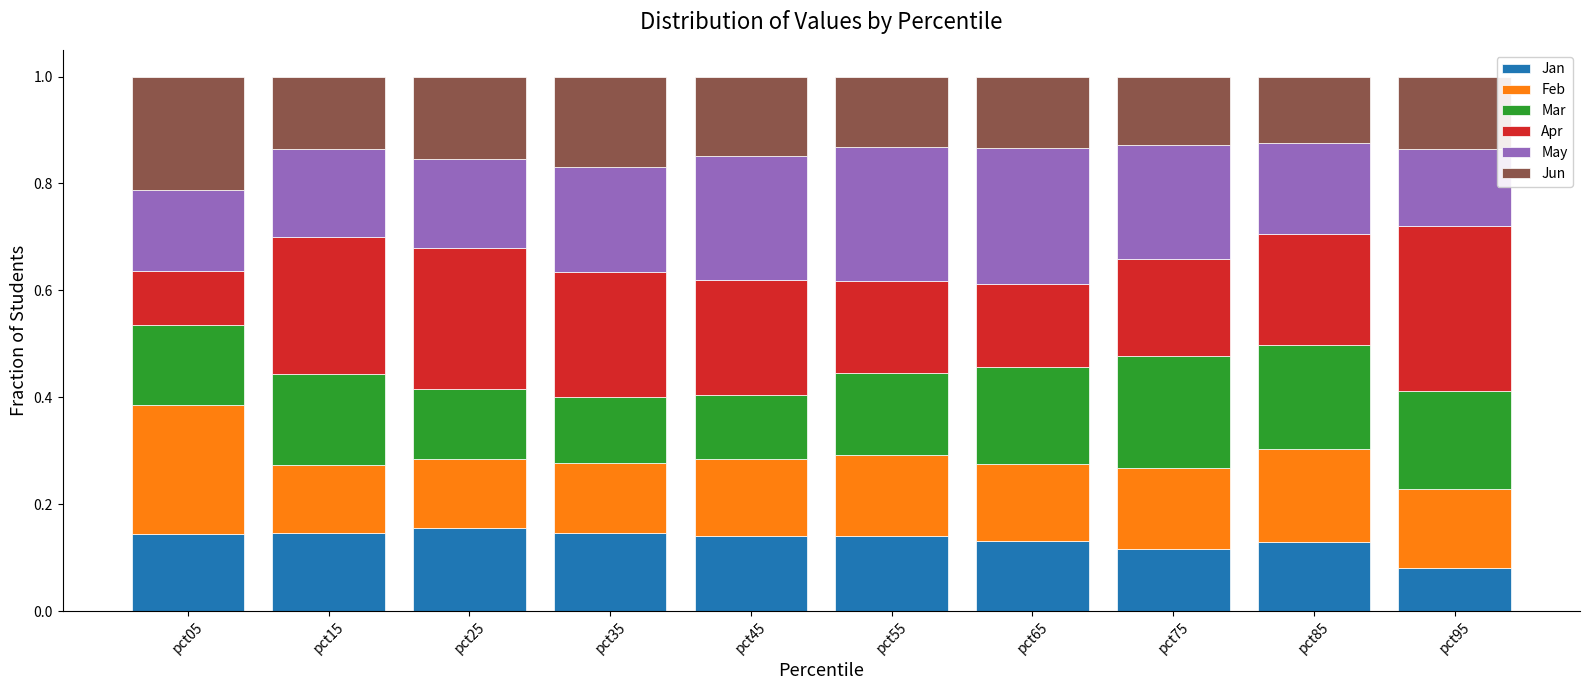

What is the total value across all series at pct35?

1.0